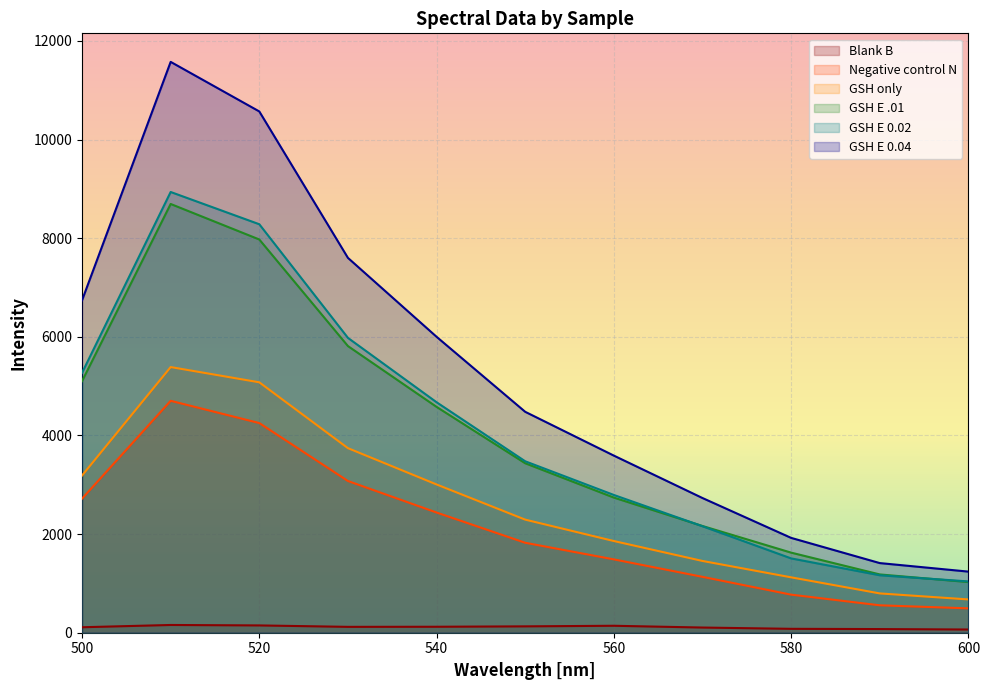

Between 510 and 600, which series saw the biggest shift?

GSH E 0.04